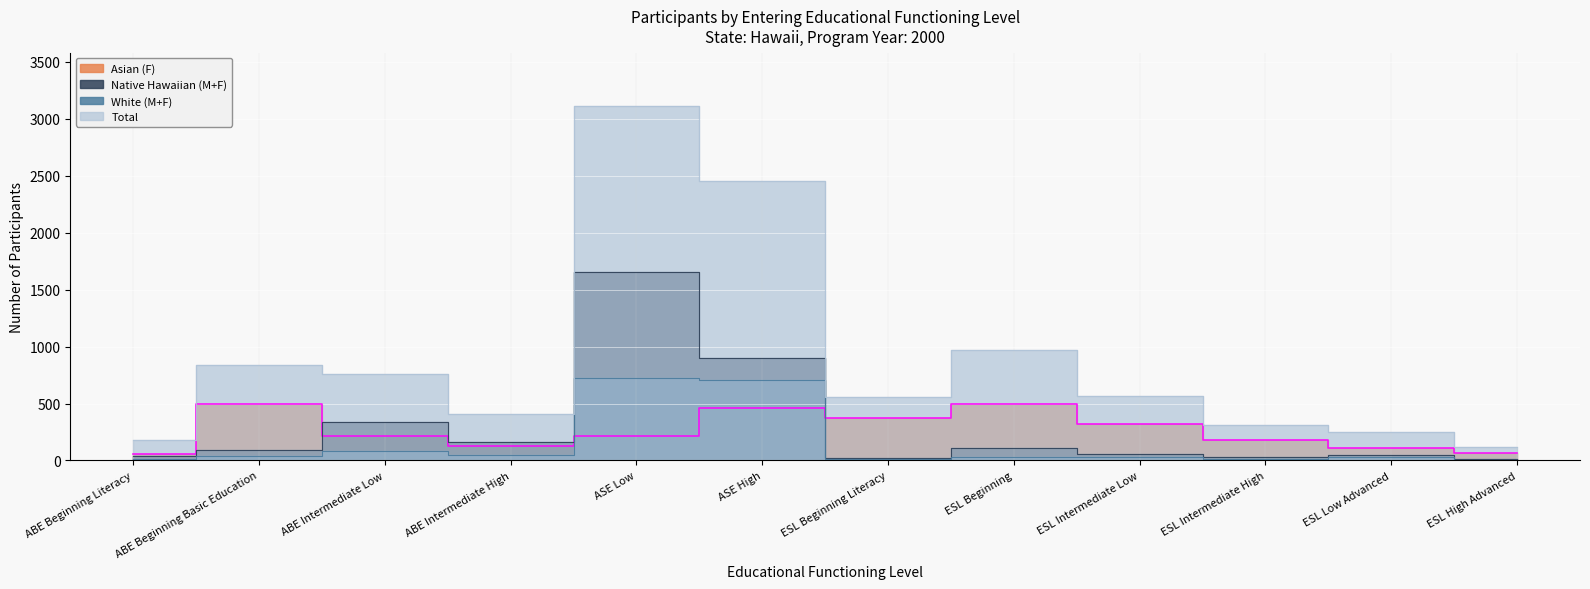

The value of Asian (F) at ESL High Advanced is 42. True or false?

False